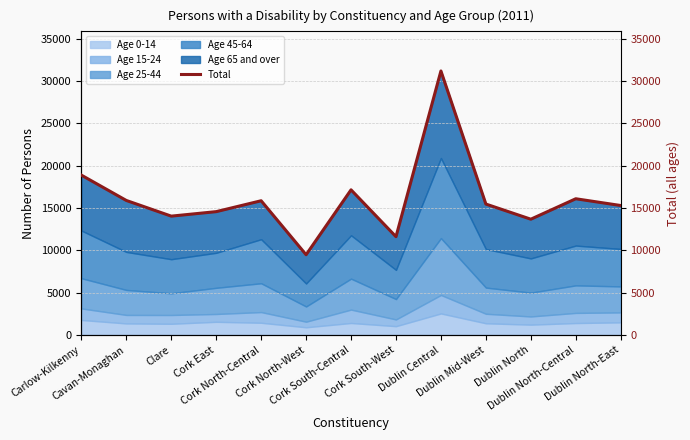

List the labels in order of value, largest first.

Dublin Central, Carlow-Kilkenny, Cork South-Central, Dublin North-Central, Cavan-Monaghan, Cork North-Central, Dublin Mid-West, Dublin North-East, Cork East, Clare, Dublin North, Cork South-West, Cork North-West